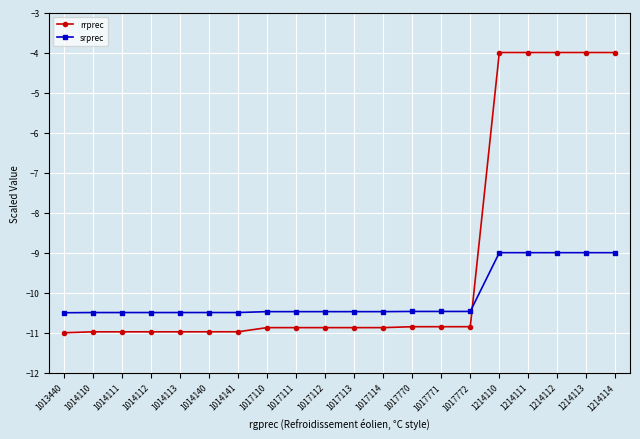

What are all the series names shown in the legend?

rrprec, srprec